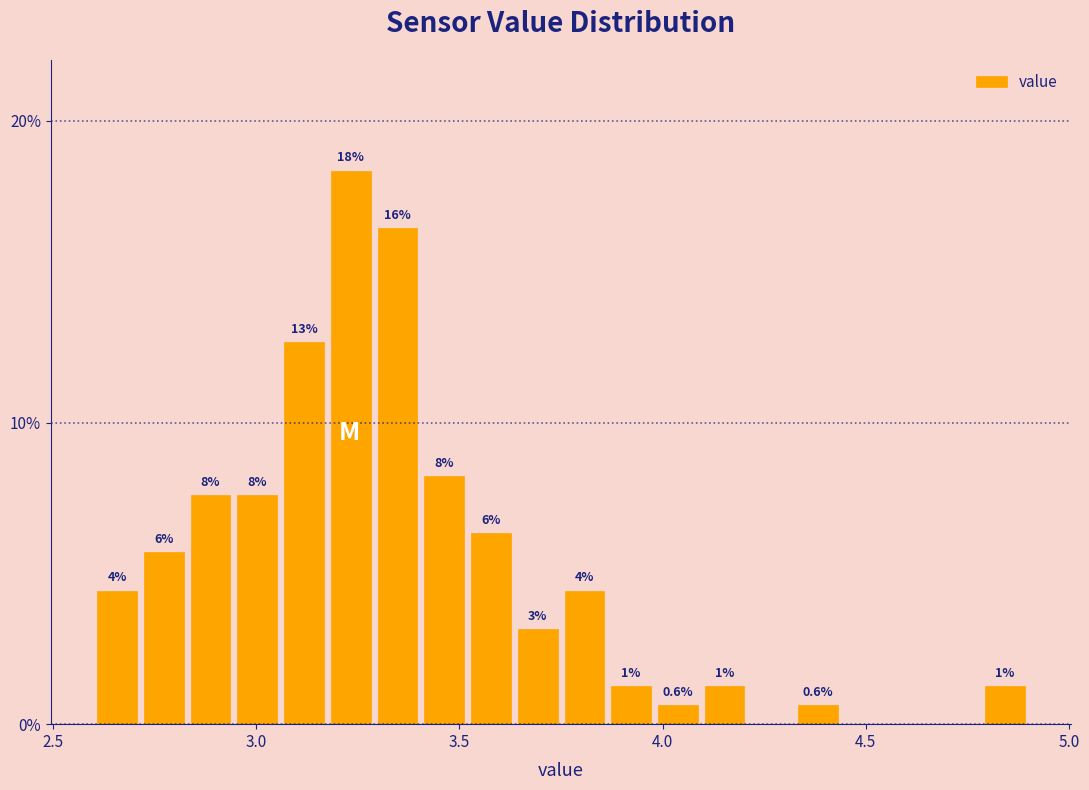

Around what value on the x-axis is the tallest bar? Give the approximate position of its centre, as read against the axis.

3.25